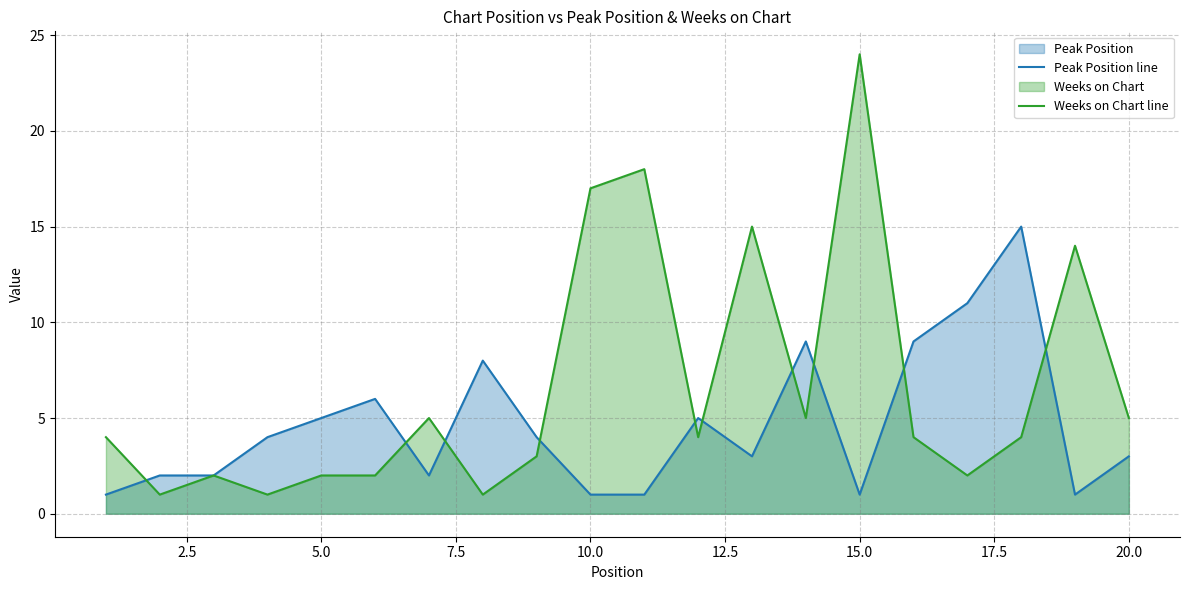

At which label does Weeks on Chart line reach its peak?

15.0